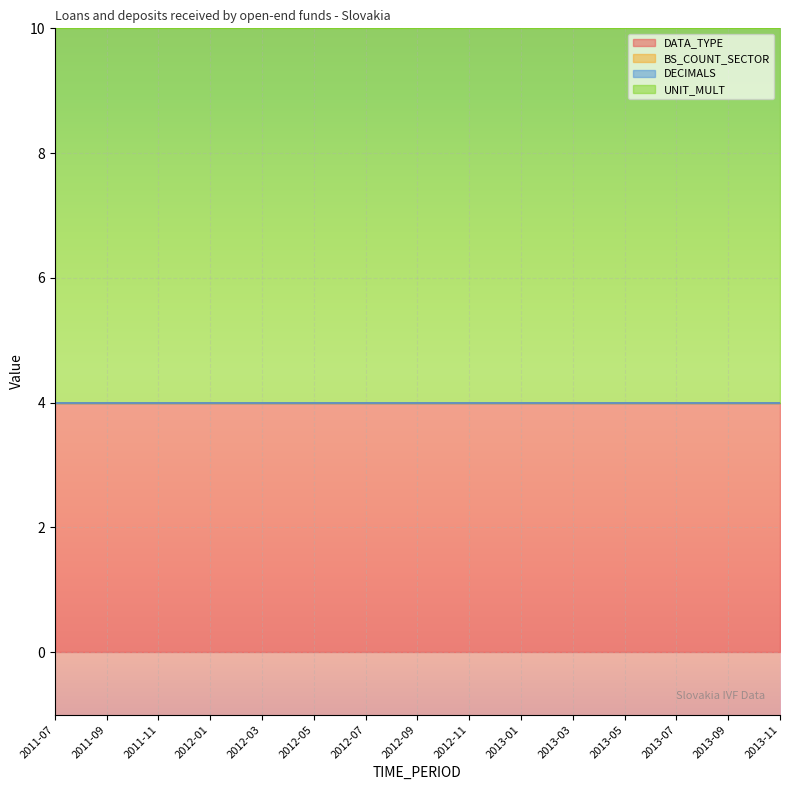

True or false: DATA_TYPE has more than 2 points higher than both neighbors.

False